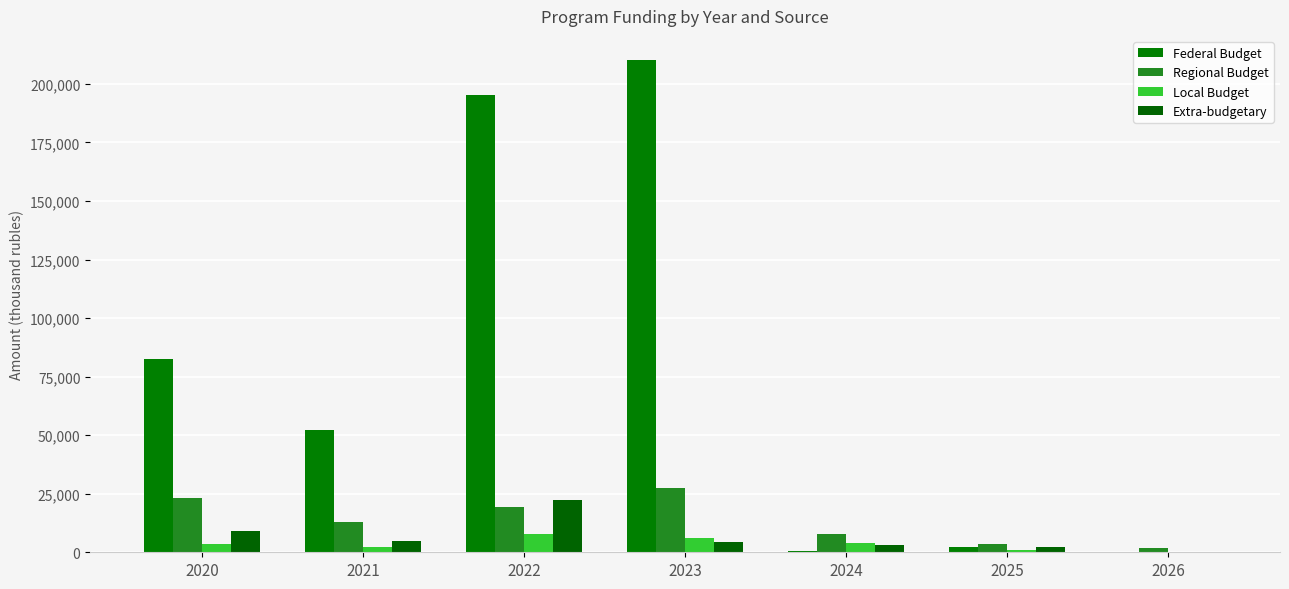

What is the average value of the Extra-budgetary series?

6529.5